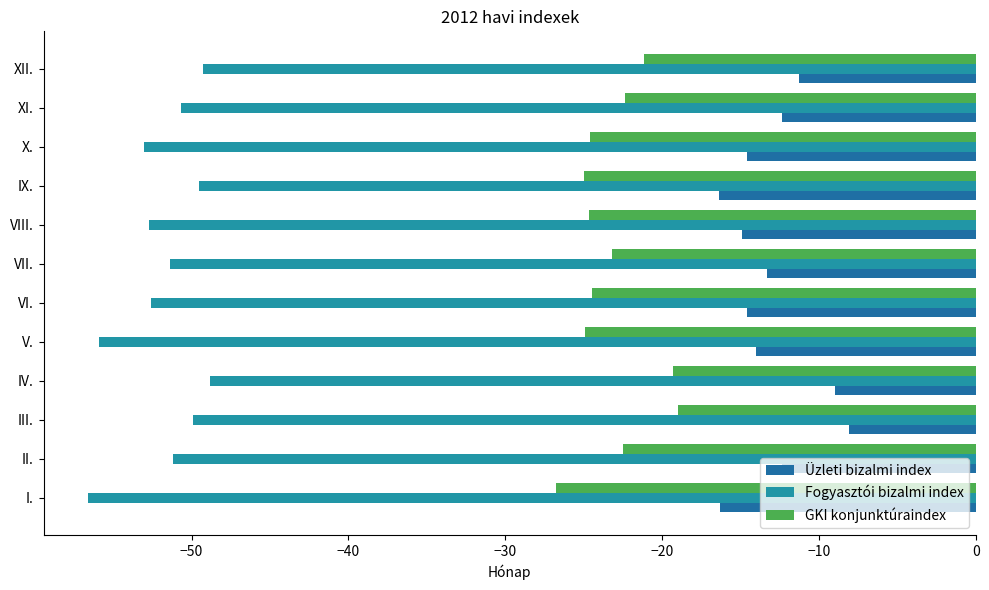

Which series has the widest spread of values?

Üzleti bizalmi index